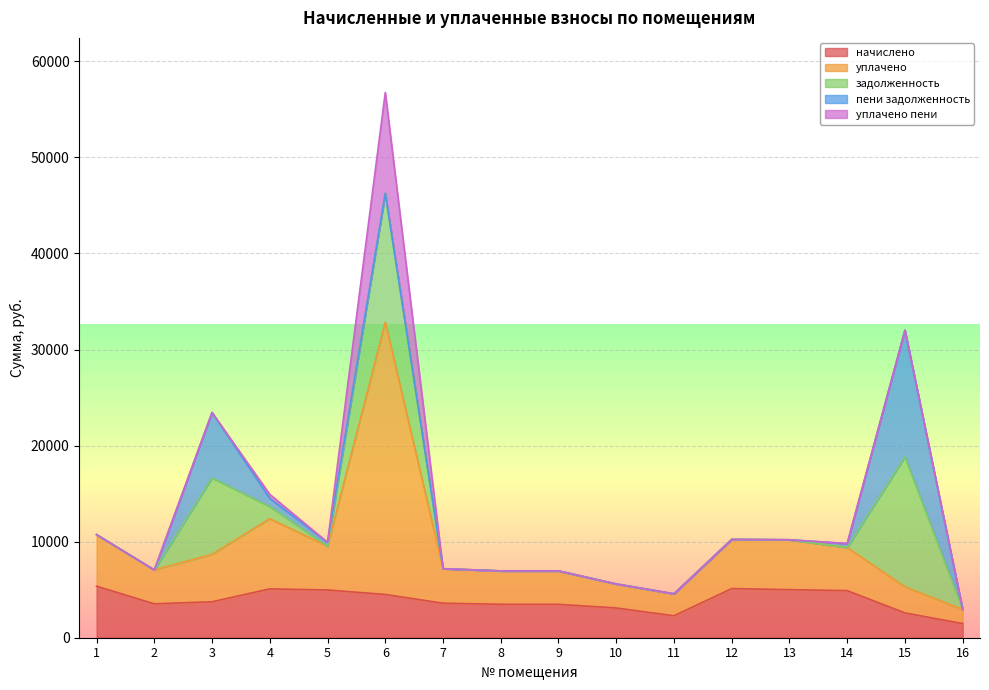

What is the total value across all series at 1?

10730.9